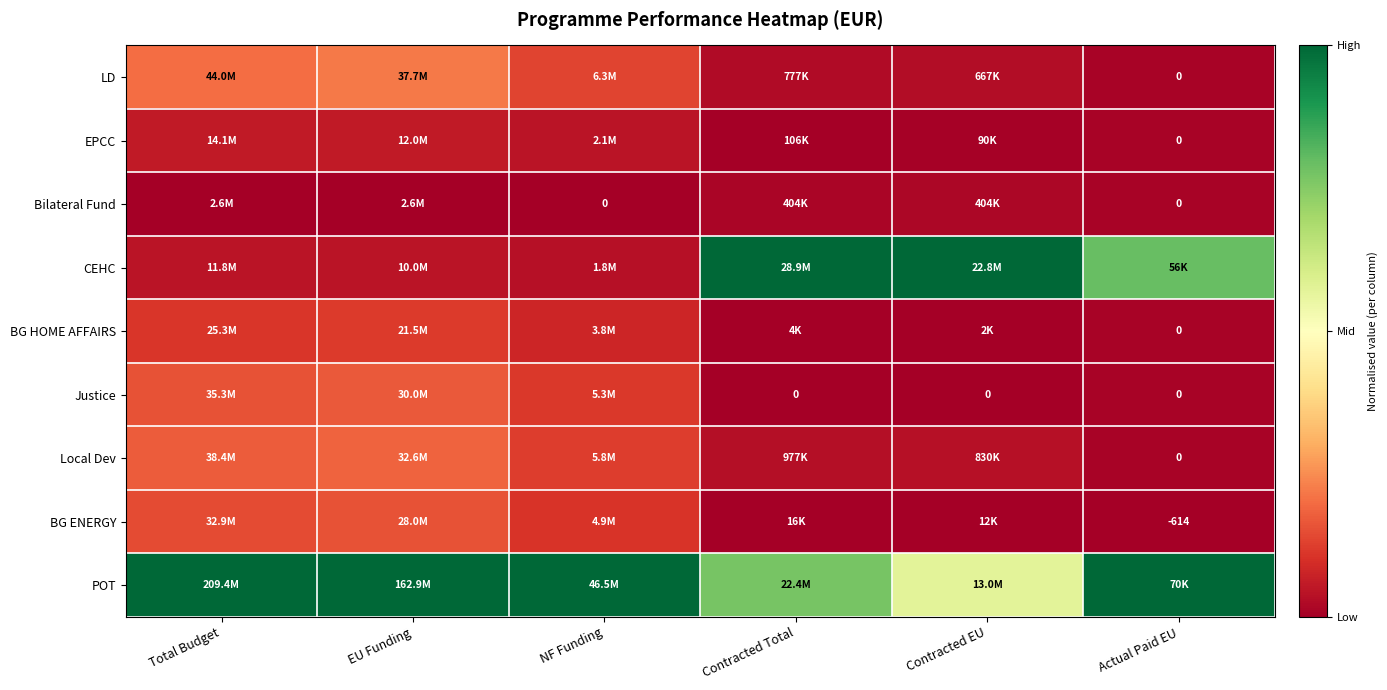

Which has a higher value, NF Funding or EU Funding?

EU Funding